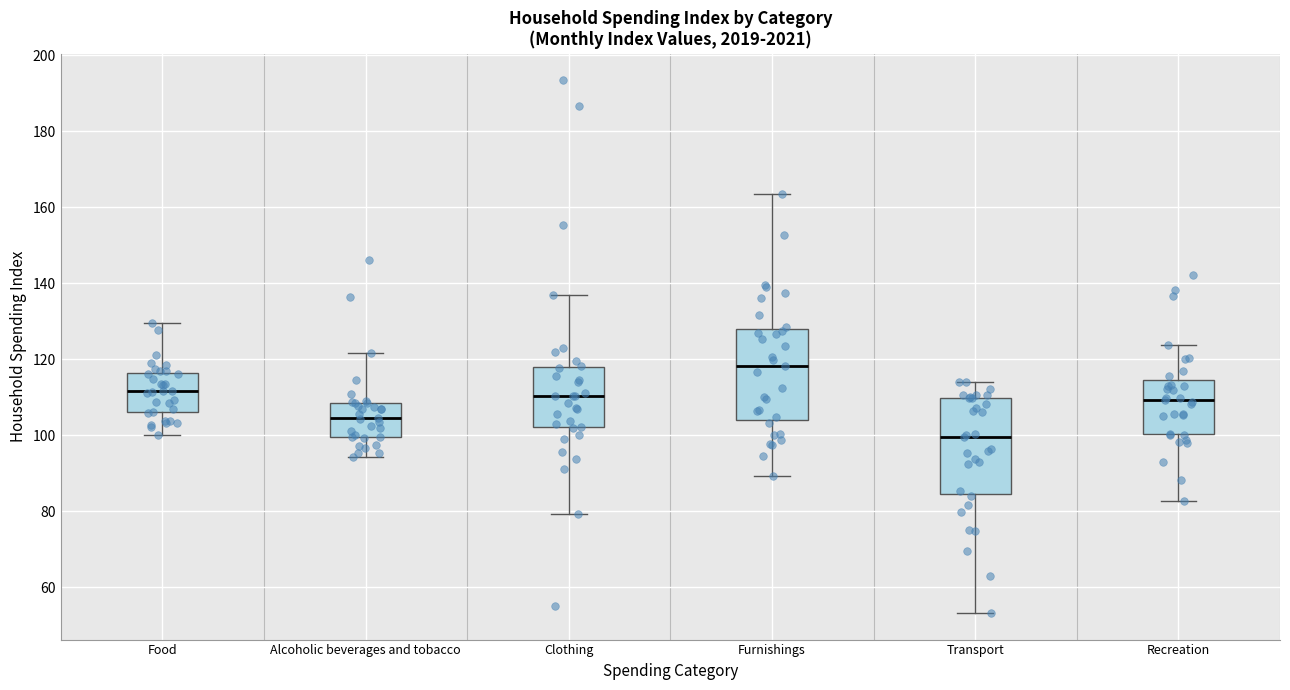

Reading left to right, read every box against the y-axis: the position of its median line, the range the box covers, and the ends of its whiskers. The values are not printed on the chart, so give them approximately, as read against the axis.

Food: median 112, box 106 to 116, whiskers 100 to 130
Alcoholic beverages and tobacco: median 104, box 100 to 108, whiskers 94 to 122
Clothing: median 110, box 102 to 118, whiskers 80 to 136
Furnishings: median 118, box 104 to 128, whiskers 90 to 164
Transport: median 100, box 84 to 110, whiskers 54 to 114
Recreation: median 110, box 100 to 114, whiskers 82 to 124